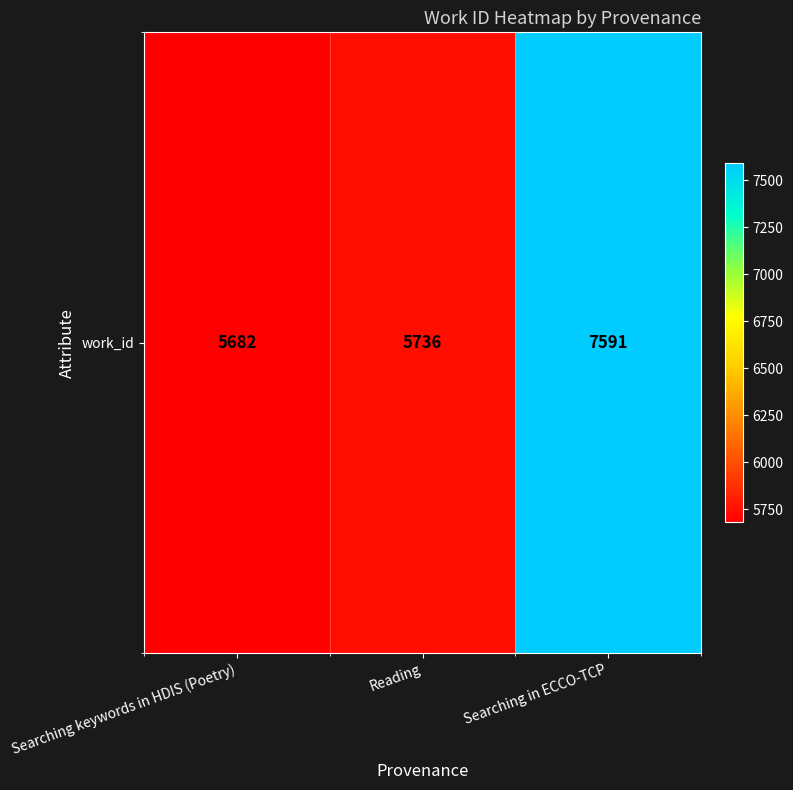

What is the ratio of the value at Searching in ECCO-TCP to the value at Reading?

1.3